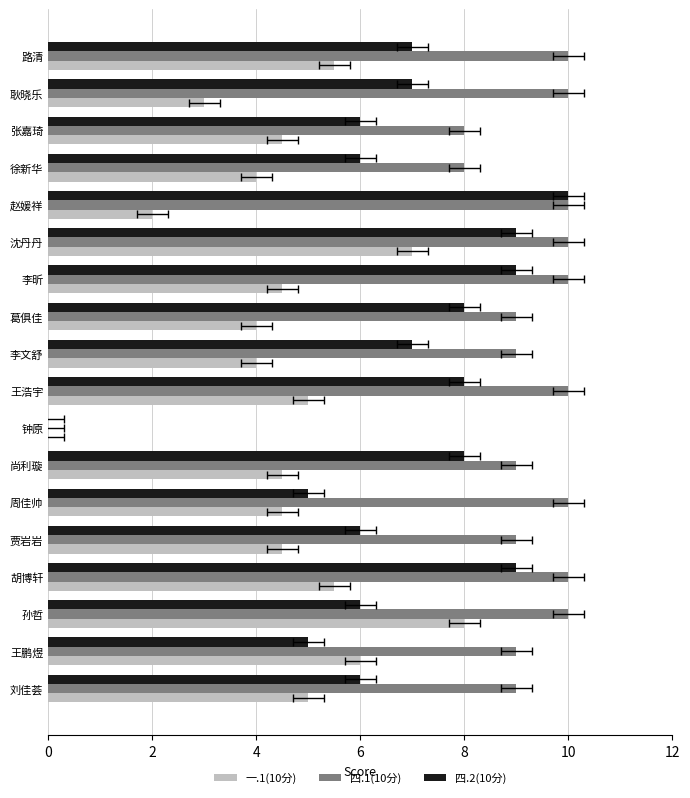

How many data points in 四.1(10分) are less than 10?

9